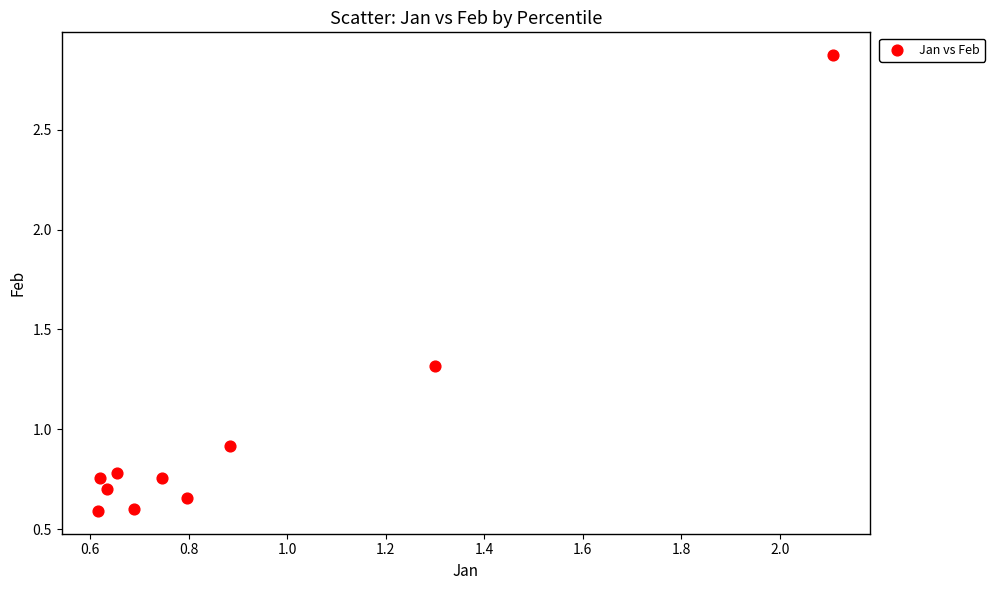

What is the range of Y values (max minus min)?

2.3